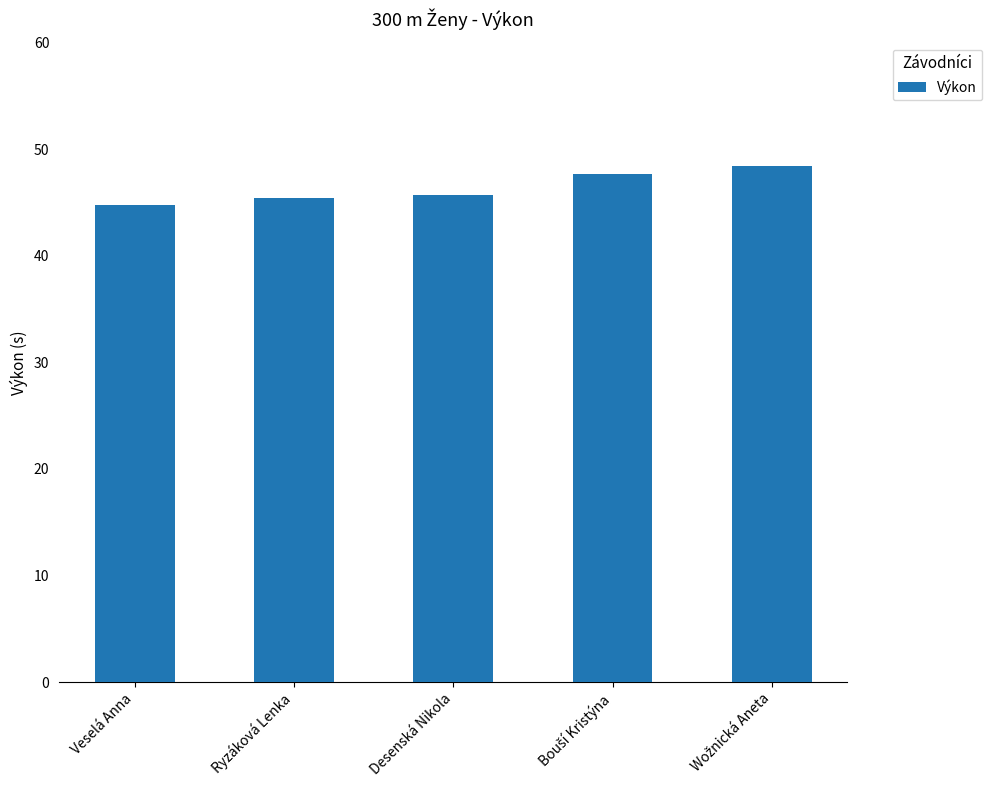

The chart shows a value of 28.8 at Veselá Anna. True or false?

False